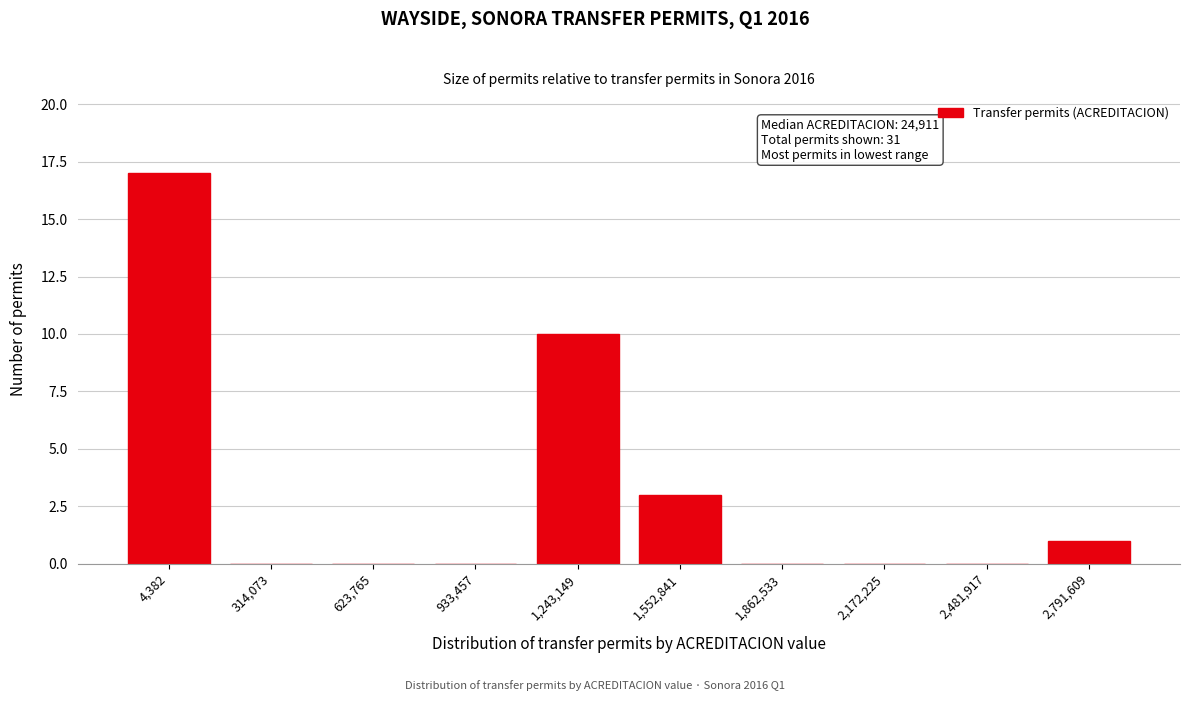

Reading left to right, extract all data points from this chart.

4,382=17	314,073=0	623,765=0	933,457=0	1,243,149=10	1,552,841=3	1,862,533=0	2,172,225=0	2,481,917=0	2,791,609=1